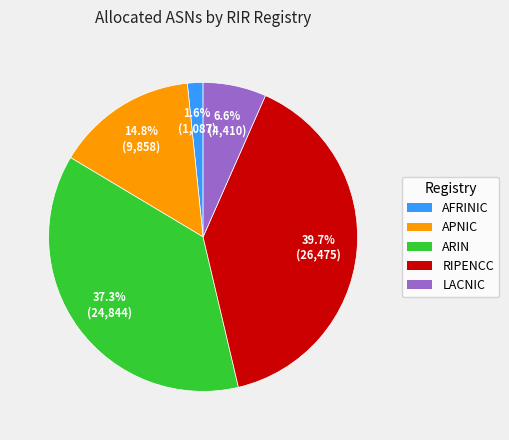

Which slice is the smallest?

AFRINIC